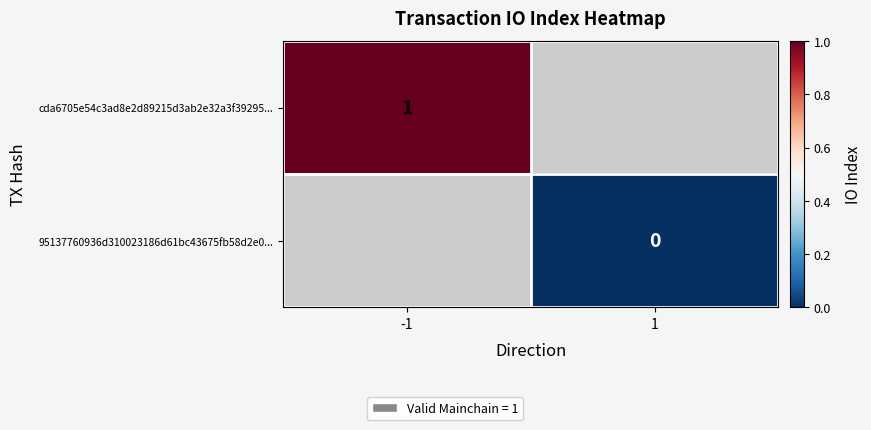

Rank the series by their maximum value, from highest to lowest.

cda6705e54c3ad8e2d89215d3ab2e32a3f39295..., 95137760936d310023186d61bc43675fb58d2e0...